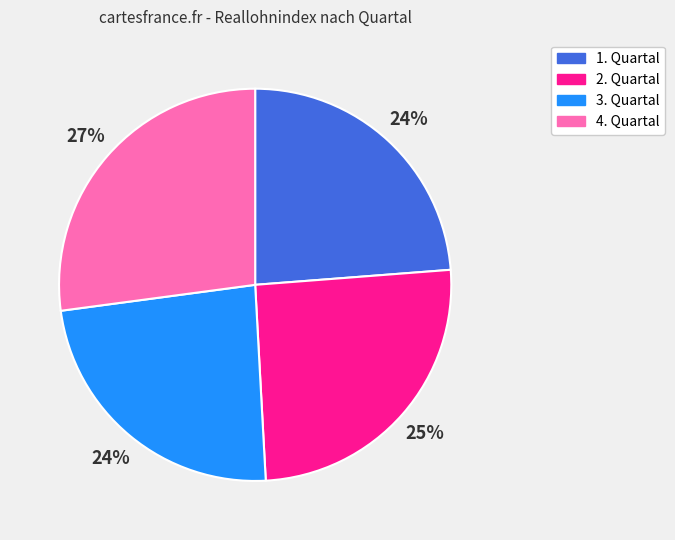

To the nearest percent, what portion does 3. Quartal represent?

24%